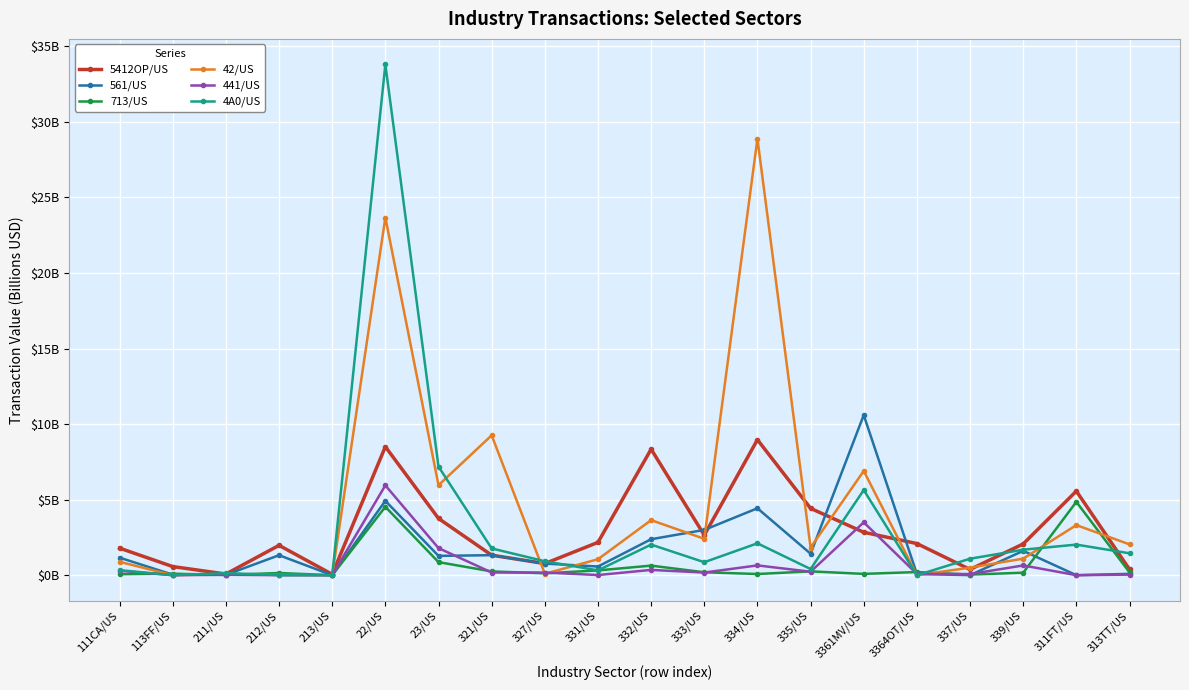

What is the label of the 4th point from the right?

337/US